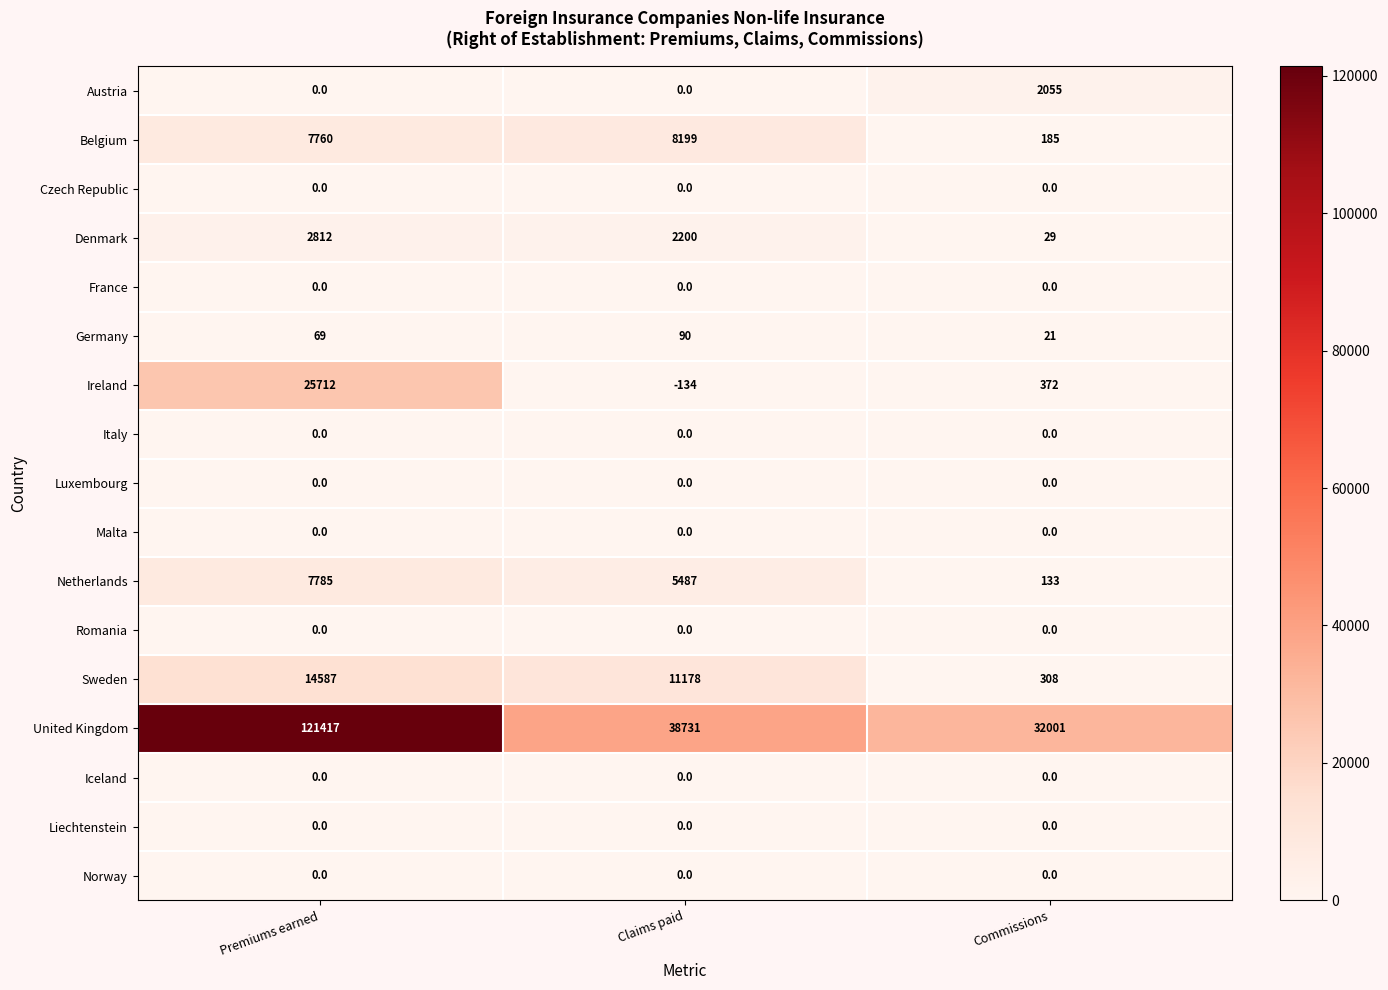

Between Claims paid and Commissions, which series saw the biggest shift?

Sweden